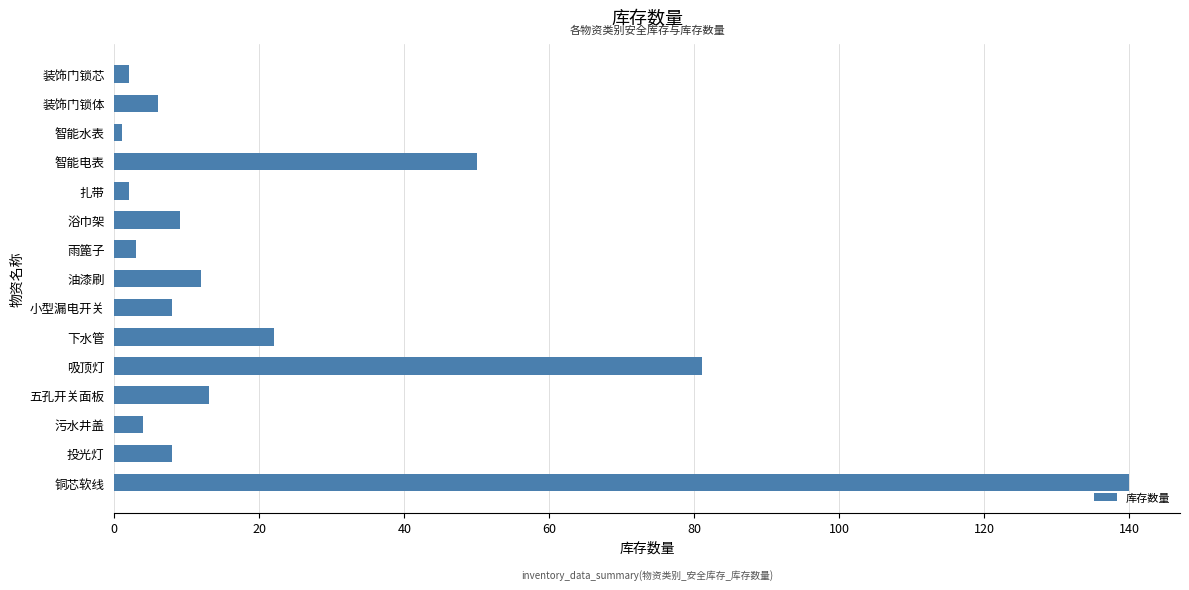

The chart shows a value of 202 at 铜芯软线. True or false?

False